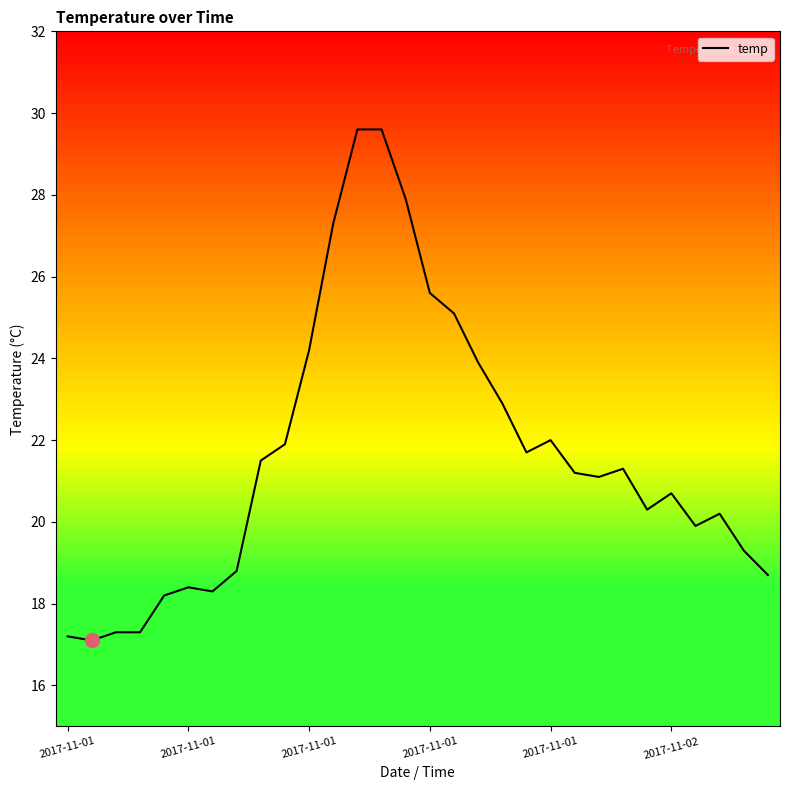

What is the maximum value shown in the chart?

29.6